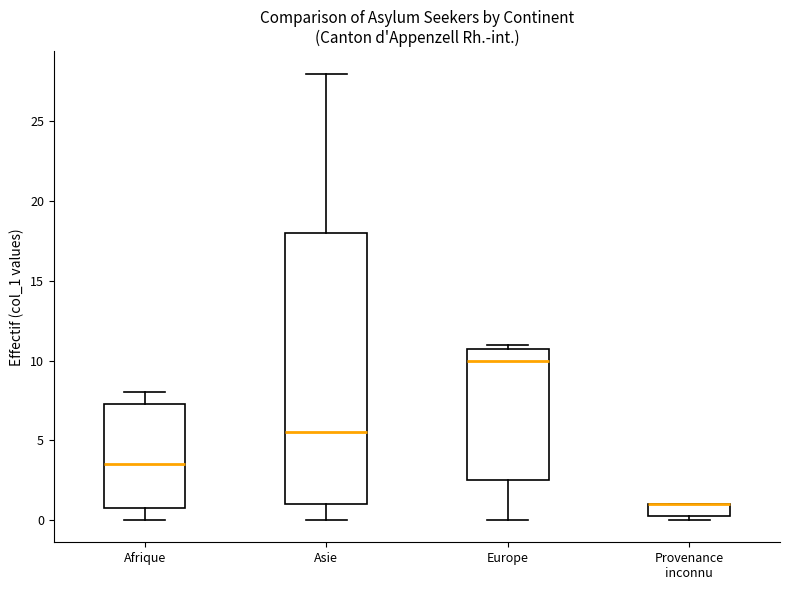

Reading left to right, read every box against the y-axis: the position of its median line, the range the box covers, and the ends of its whiskers. The values are not printed on the chart, so give them approximately, as read against the axis.

Afrique: median 3.5, box 1.0 to 7.5, whiskers 0.0 to 8.0
Asie: median 5.5, box 1.0 to 18.0, whiskers 0.0 to 28.0
Europe: median 10.0, box 2.5 to 11.0, whiskers 0.0 to 11.0 (just above the box's upper edge)
Provenance inconnu: median 1.0 (drawn on the box's upper edge), box 0.5 to 1.0, whiskers 0.0 to 1.0